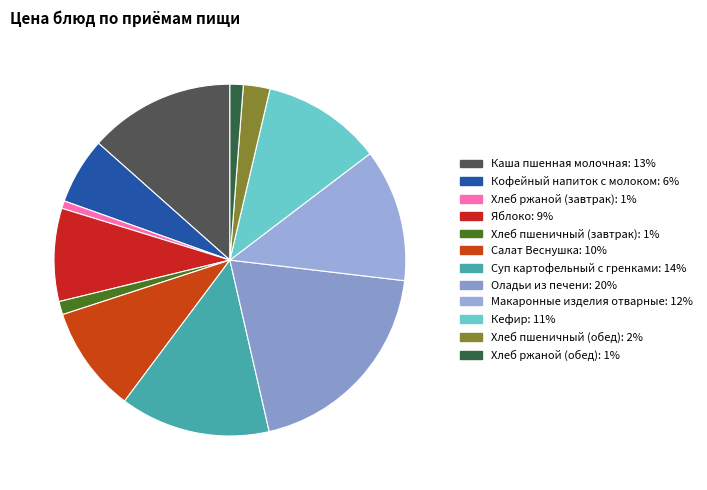

Combined, what portion of the pie is Салат Веснушка and Хлеб пшеничный (обед)?

12.2%